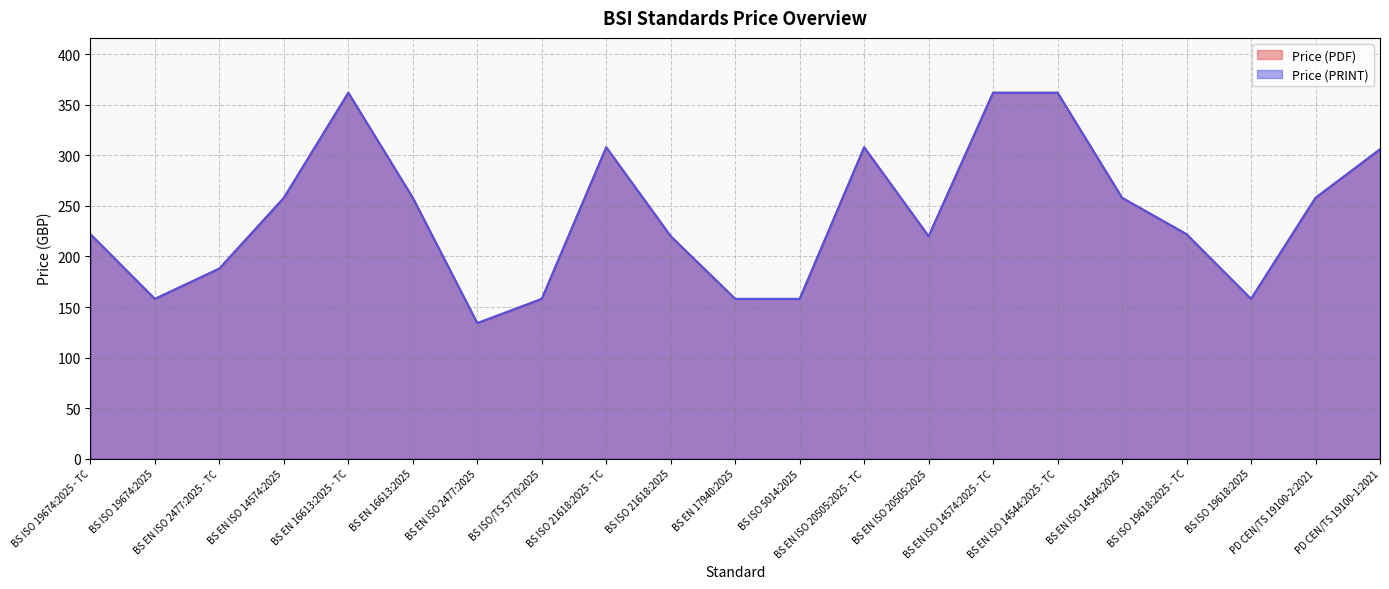

Rank the categories by Price (PDF) value from lowest to highest.

BS EN ISO 2477:2025, BS ISO 19674:2025, BS ISO/TS 5770:2025, BS EN 17940:2025, BS ISO 5014:2025, BS ISO 19618:2025, BS EN ISO 2477:2025 - TC, BS ISO 21618:2025, BS EN ISO 20505:2025, BS ISO 19674:2025 - TC, BS ISO 19618:2025 - TC, BS EN ISO 14574:2025, BS EN 16613:2025, BS EN ISO 14544:2025, PD CEN/TS 19100-2:2021, PD CEN/TS 19100-1:2021, BS ISO 21618:2025 - TC, BS EN ISO 20505:2025 - TC, BS EN 16613:2025 - TC, BS EN ISO 14574:2025 - TC, BS EN ISO 14544:2025 - TC